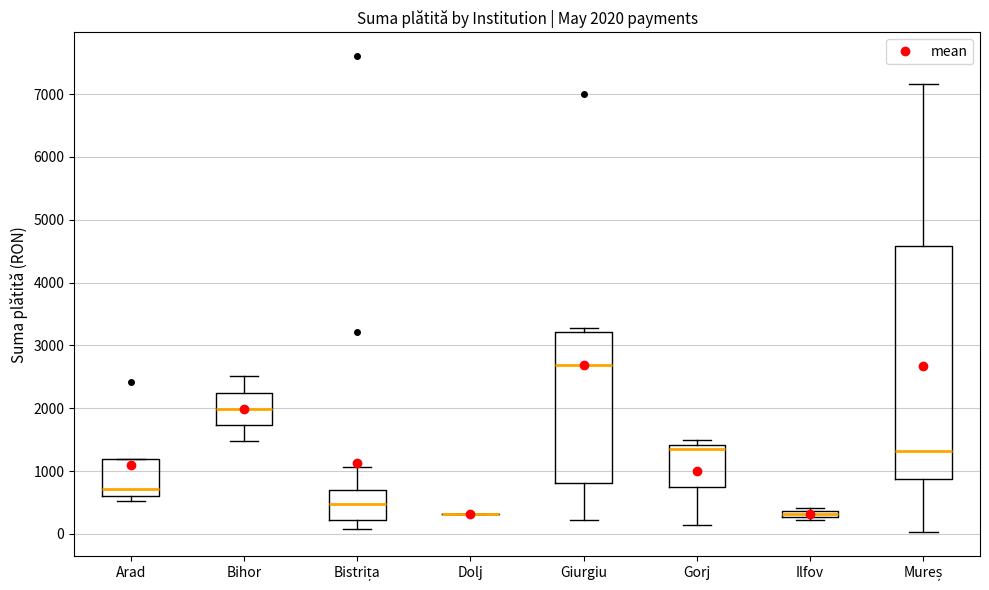

Comparing the boxes themselves (not the whiskers), which one is the tallest?

Mureș